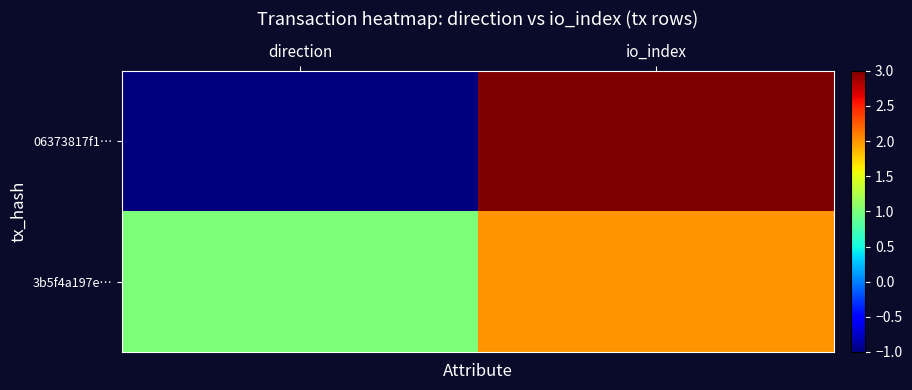

List the series in order of their overall mean, highest first.

3b5f4a197e…, 06373817f1…